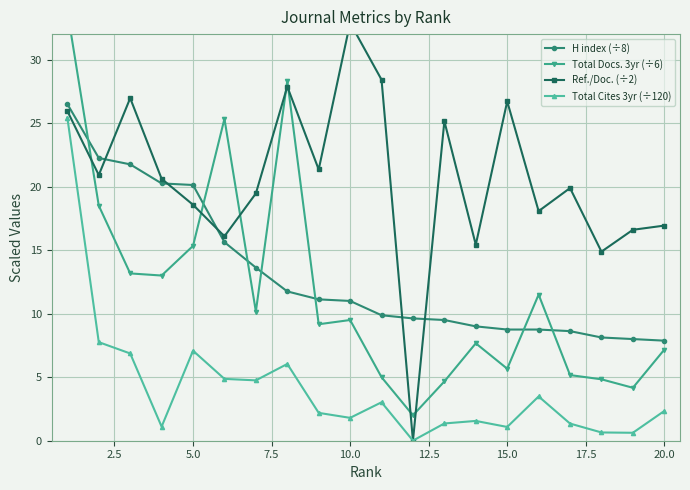

What is the lowest value of the H index (÷8) series?

7.9